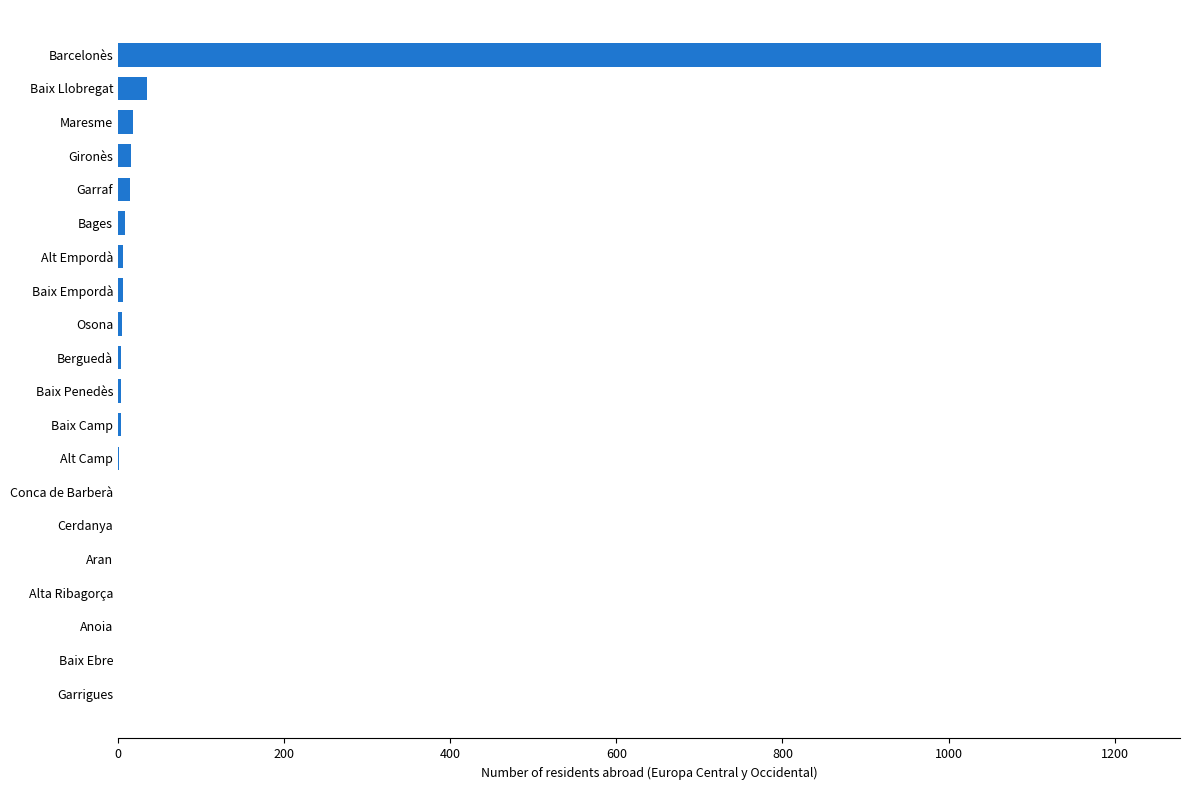

What is the sum of all values?

1306